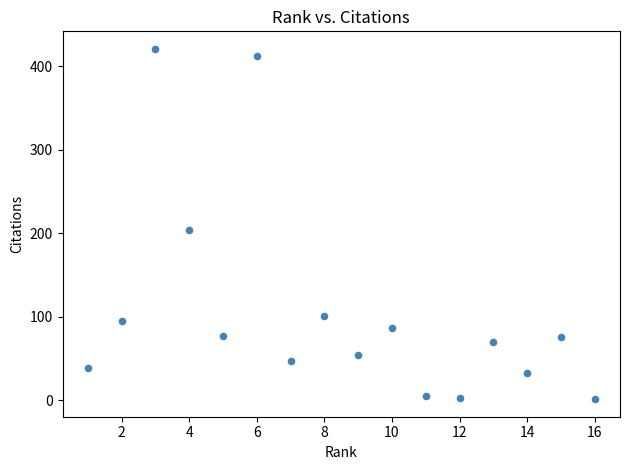

What Y value in the scatter plot is closest to 211?

204